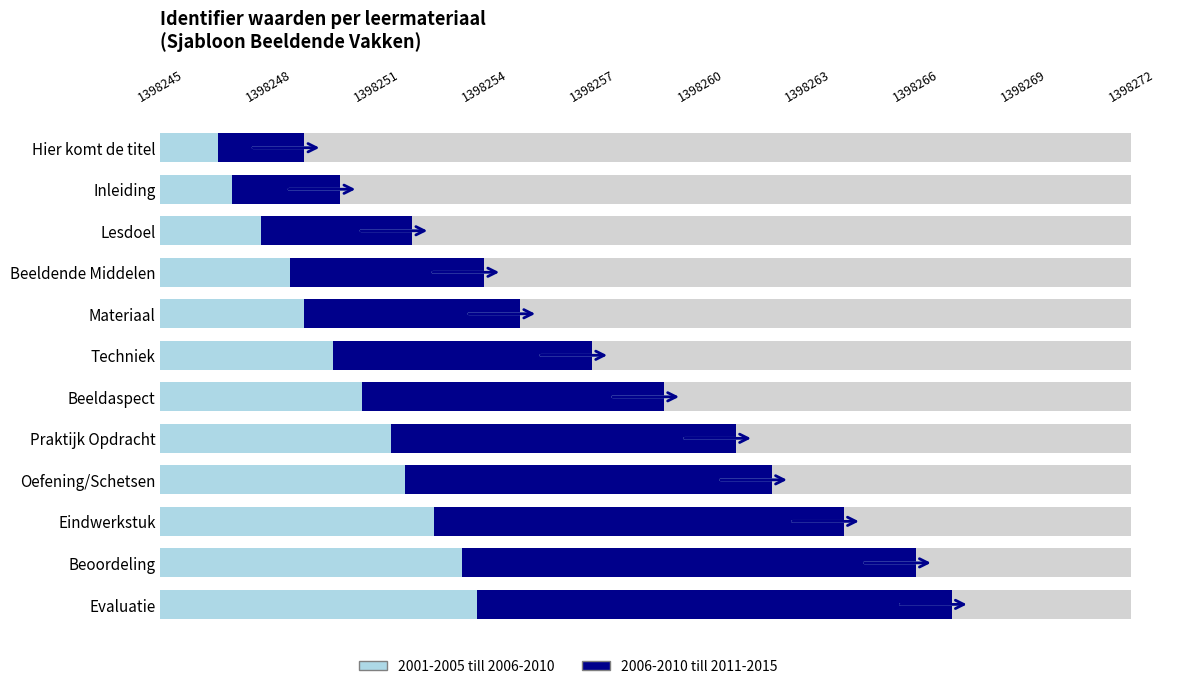

The value of 2006-2010 till 2011-2015 at Eindwerkstuk is 16.9. True or false?

False